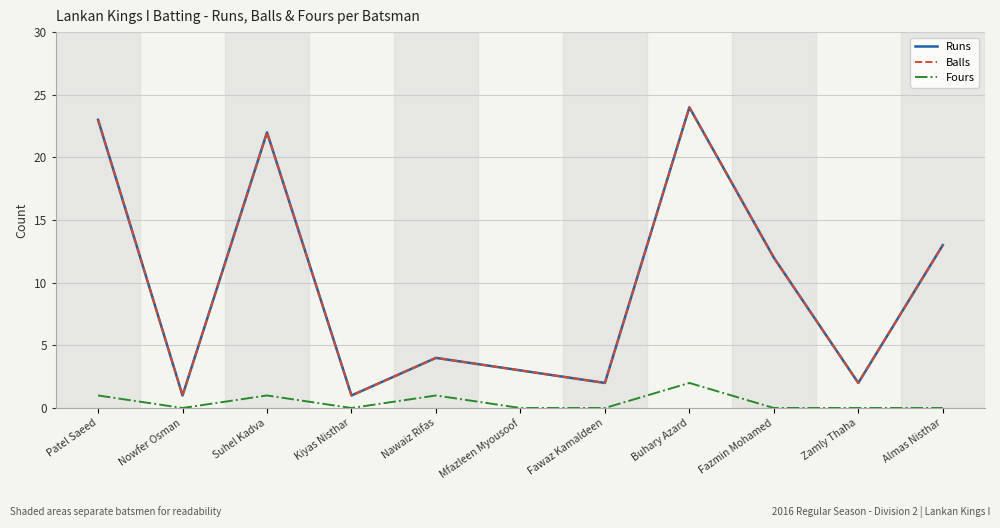

What is the difference between the highest and lowest values at Fazmin Mohamed?

12